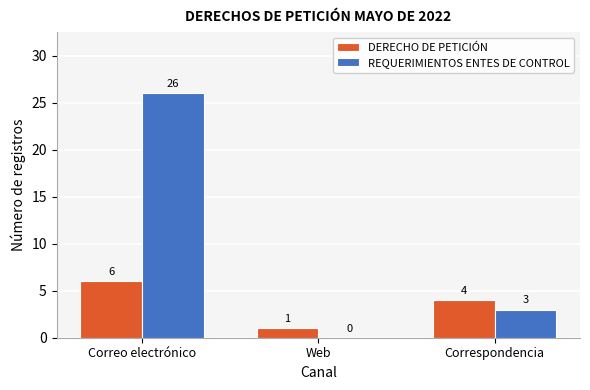

How many groups of bars are there?

3